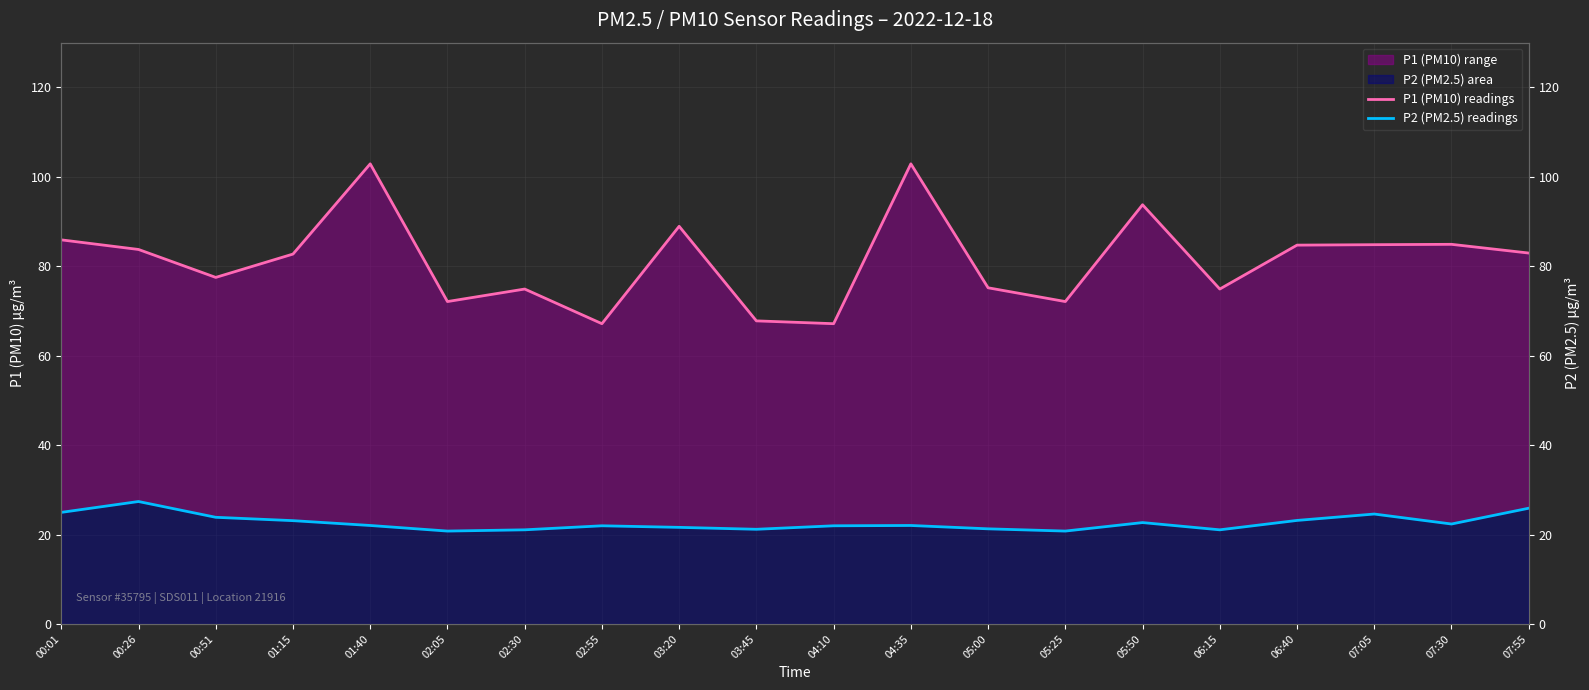

What position from the left is 06:40?

17